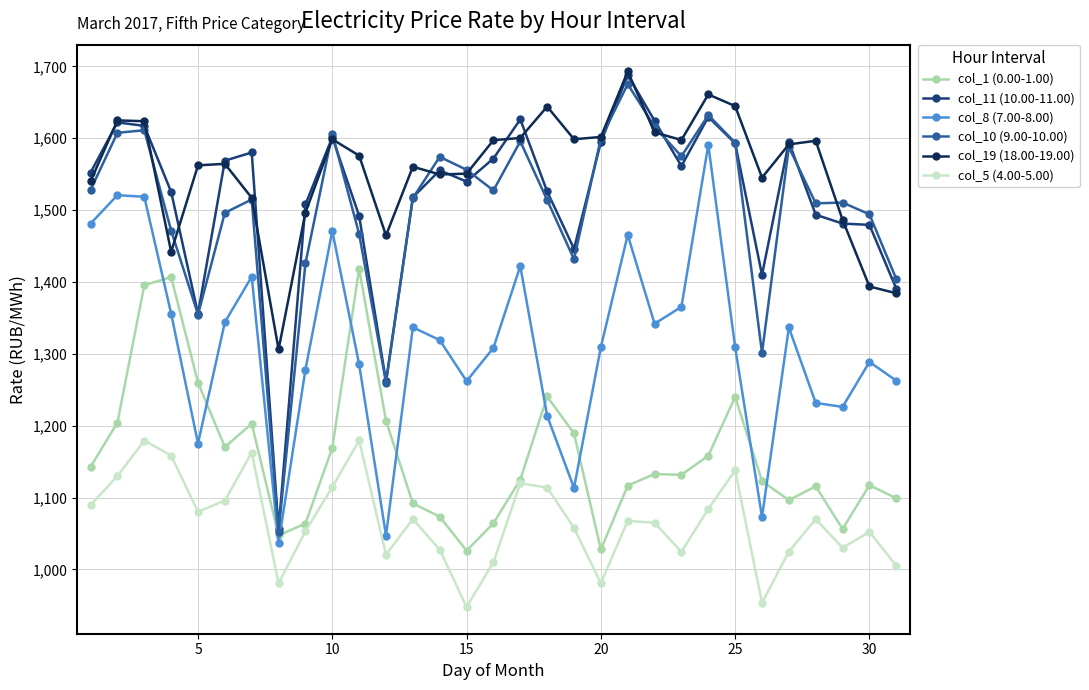

How many lines are shown in the chart?

6